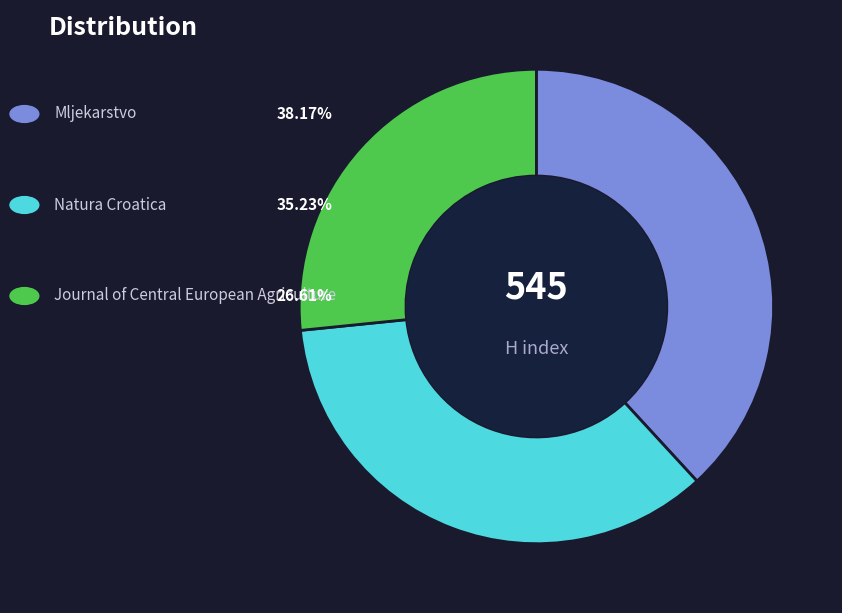

Count the number of slices in the pie.

3